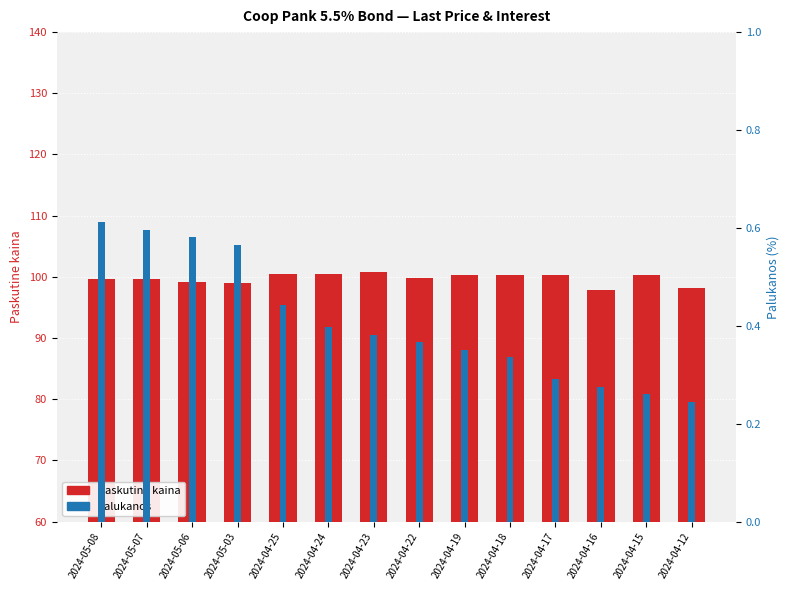

The Palukanos series shows 0.5 at 2024-04-23. True or false?

False